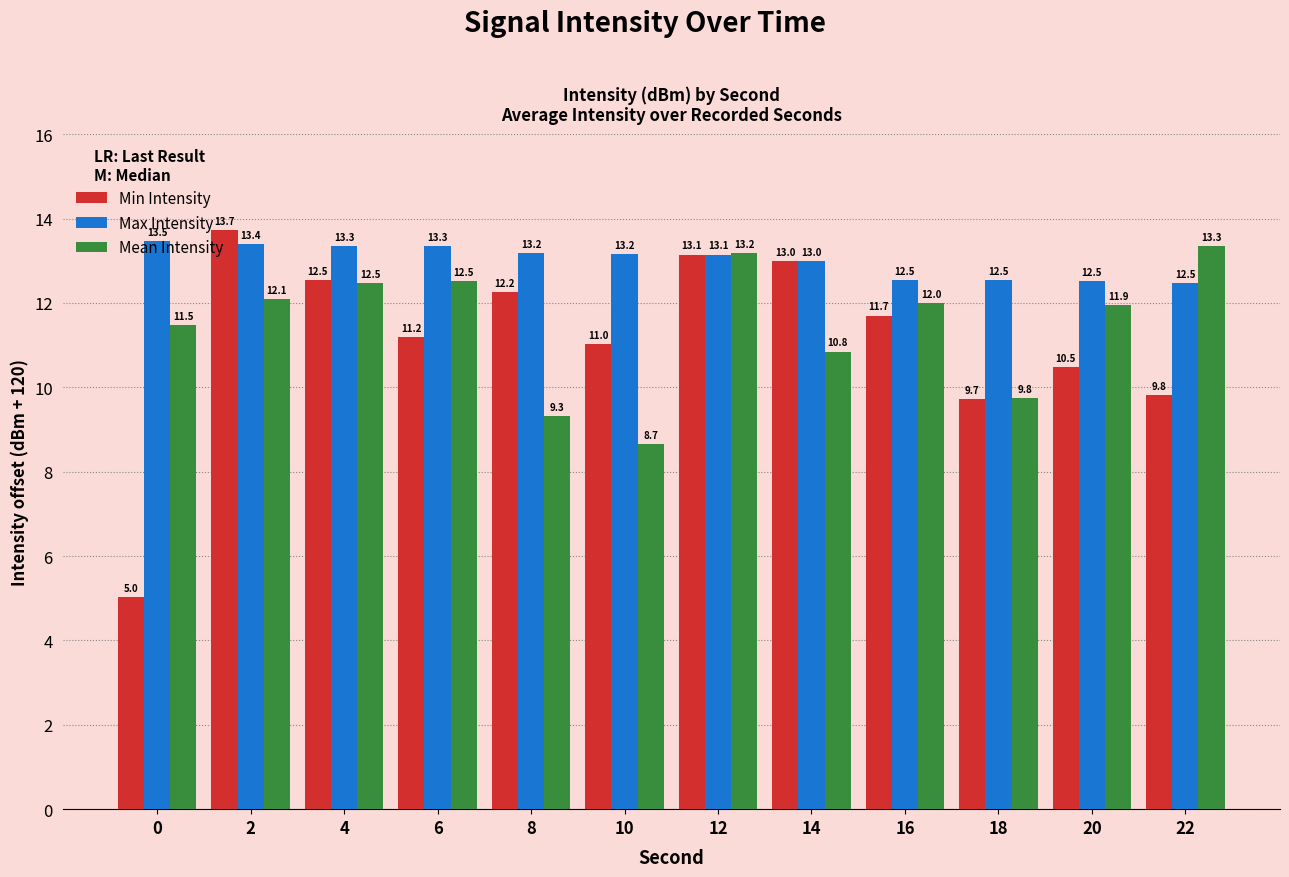

Are the bars horizontal?

No